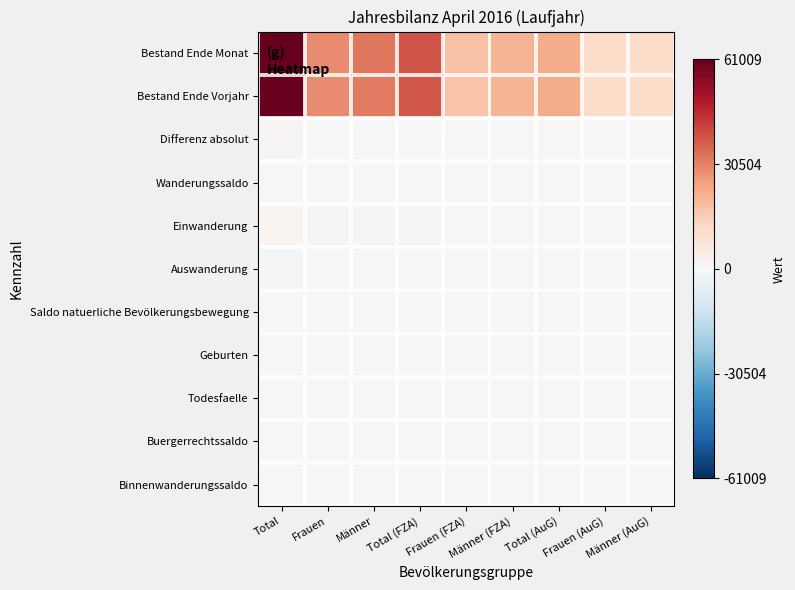

What is the total value across all series at Frauen (AuG)?

22970